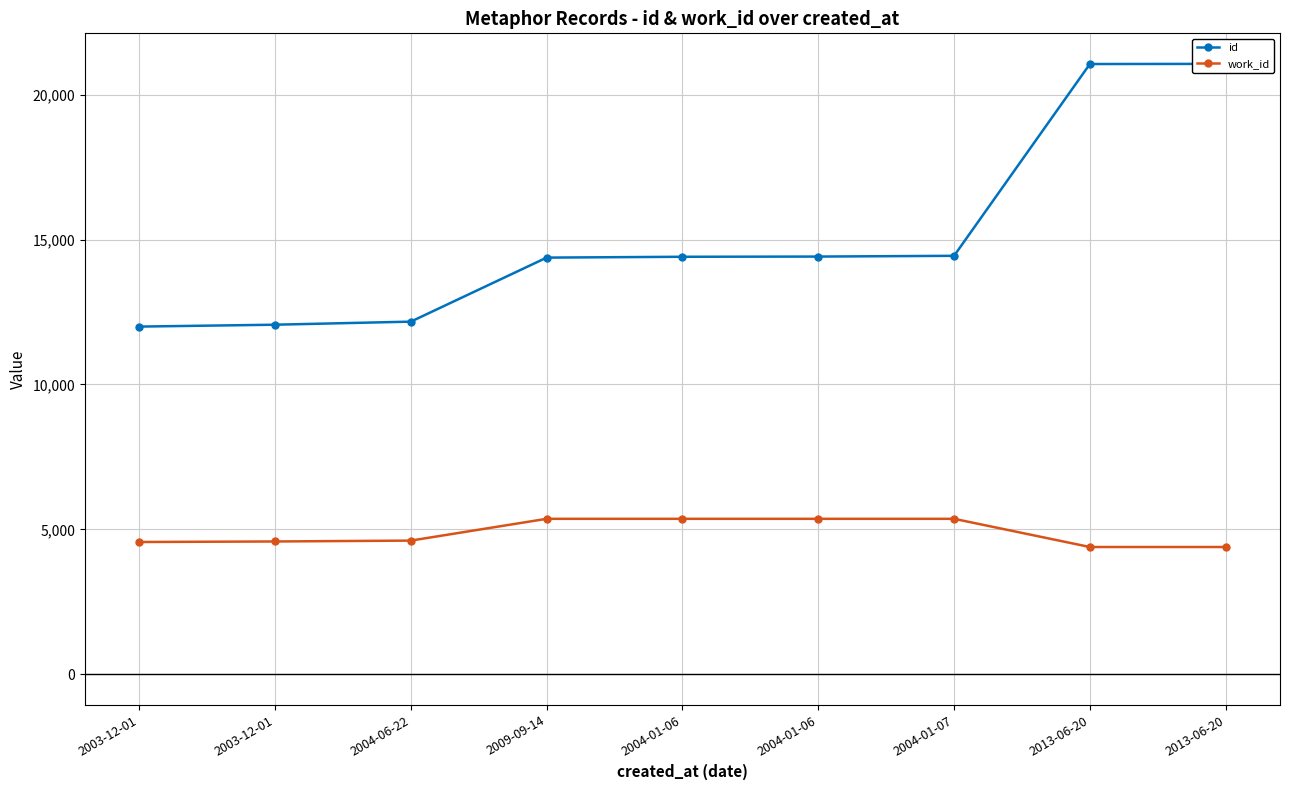

List the labels in order of work_id value, largest first.

2009-09-14, 2004-01-06, 2004-01-06, 2004-01-07, 2004-06-22, 2003-12-01, 2003-12-01, 2013-06-20, 2013-06-20